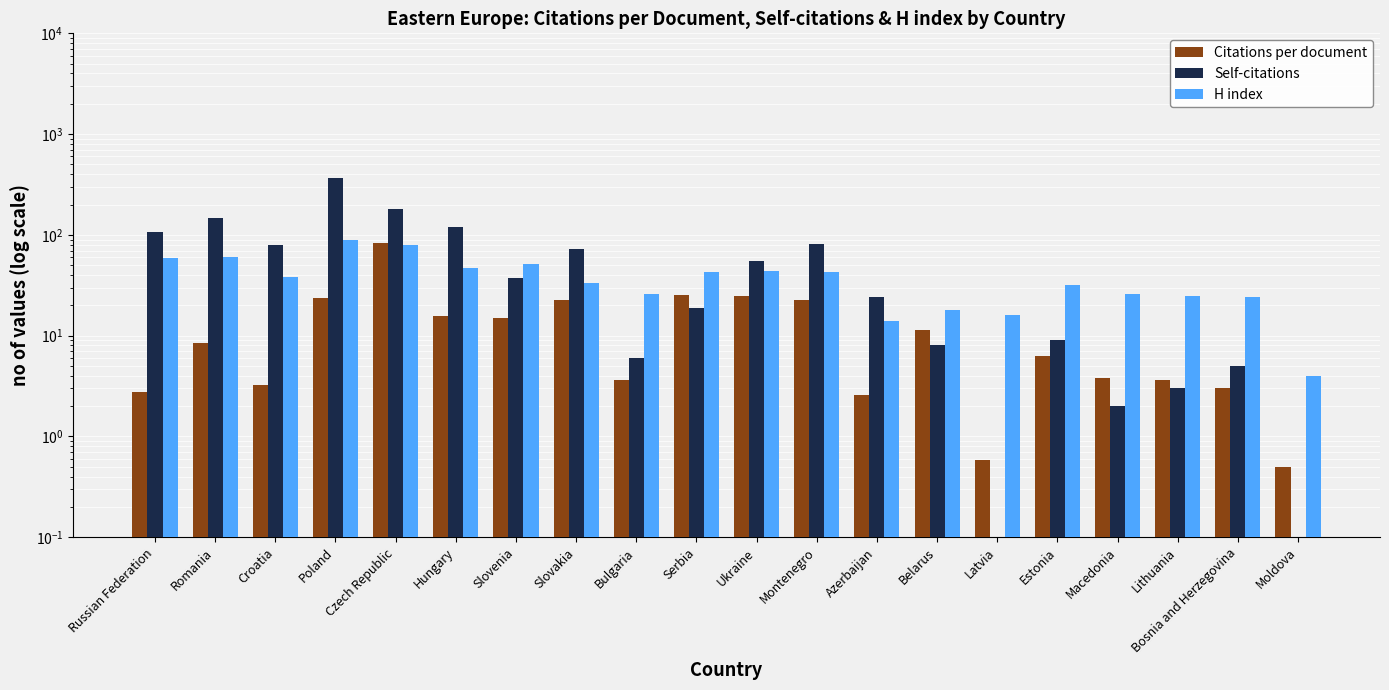

At how many categories does at least one series exceed 179?

2